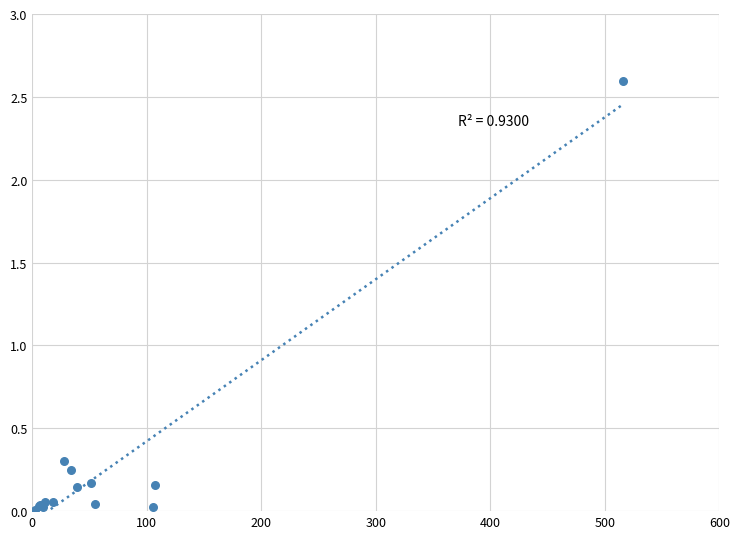

What Y value in the scatter plot is closest to 1?

0.3